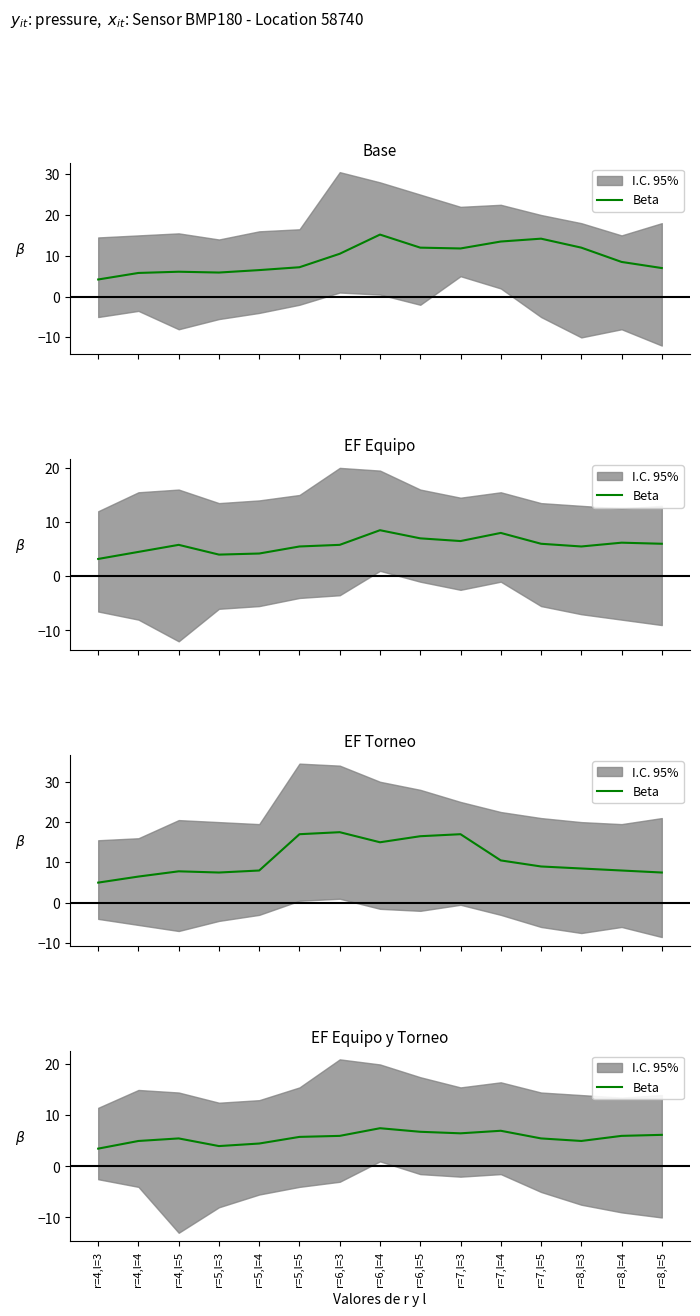

Is this an area chart (filled region under the line)?

No